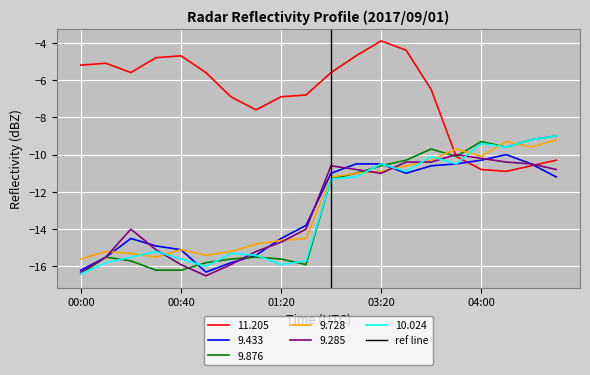

What is the highest value of the 11.205 series?

-3.9